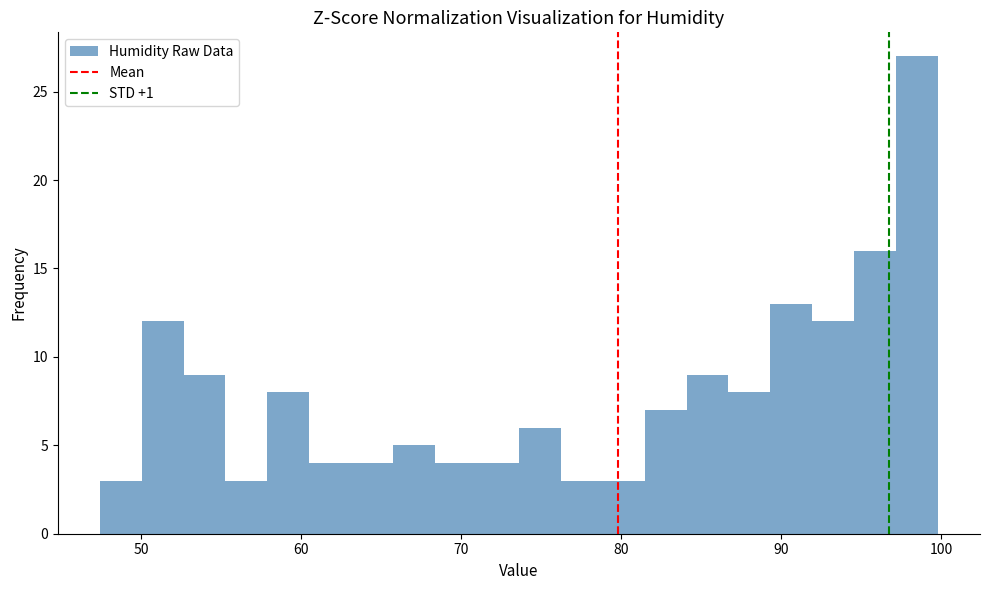

Read against the x-axis, roughly where is the centre of the tallest bar?

98